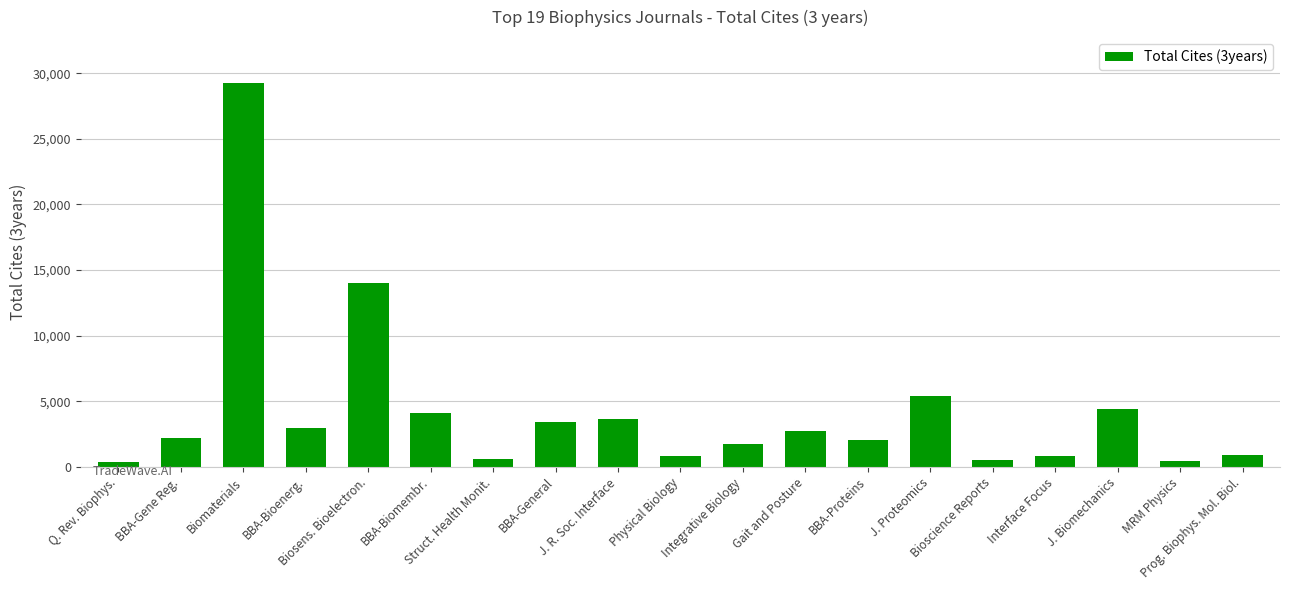

What is the label of the 16th bar from the left?

Interface Focus